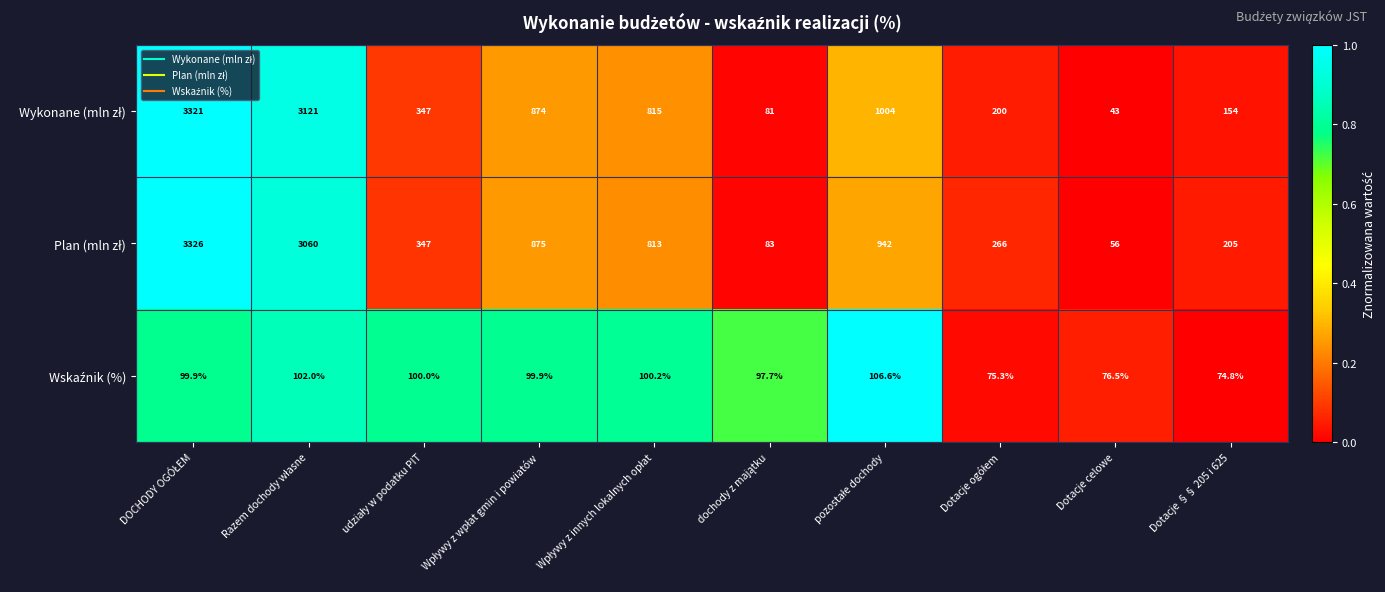

What is the greatest value displayed?

3326.0